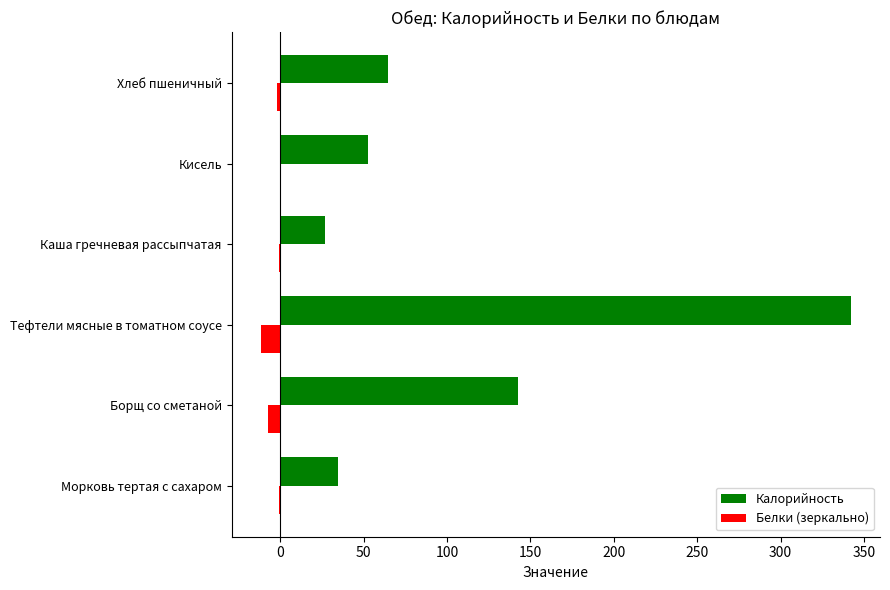

The value of Калорийность at Борщ со сметаной is 43.1. True or false?

False